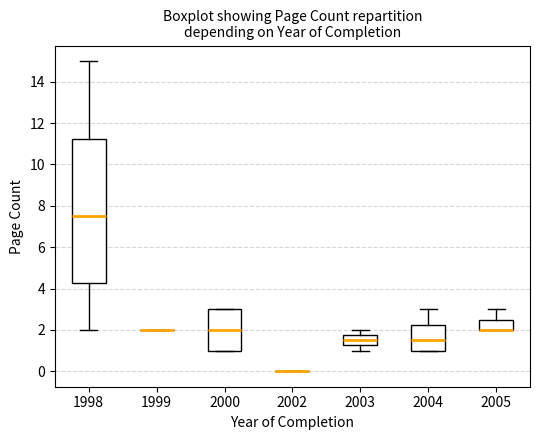

Where does the lower whisker of the box at x = 2003 end on the y-axis? The values are not printed on the chart, so give them approximately, as read against the axis.

1.0